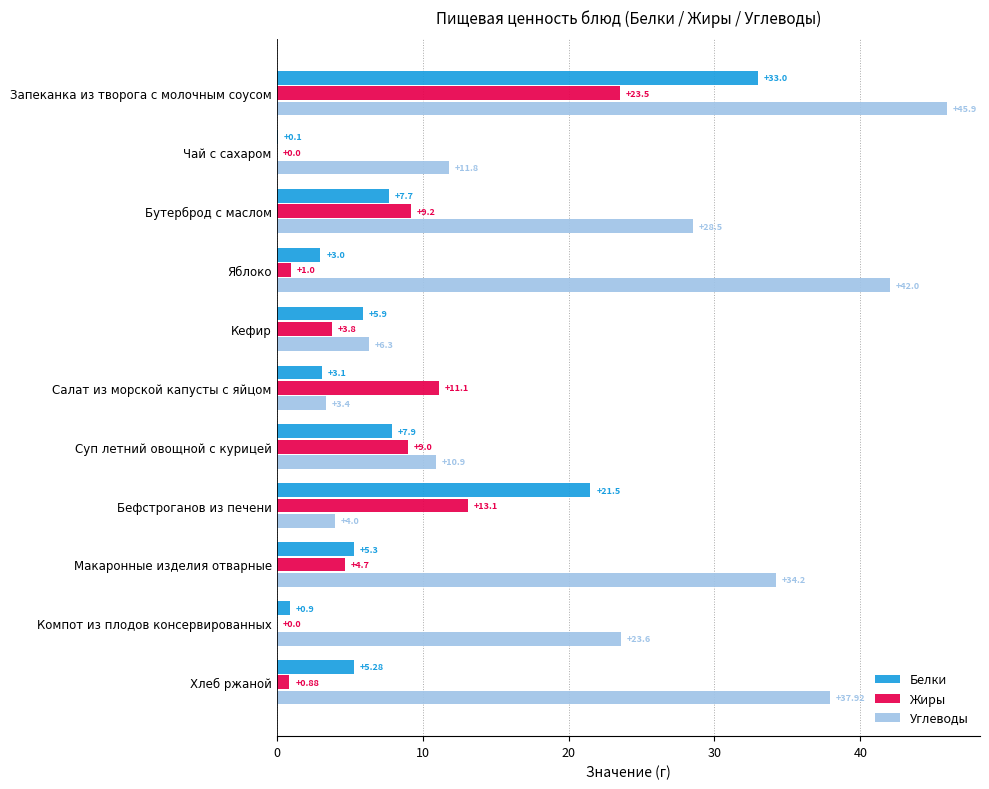

What are all the series names shown in the legend?

Белки, Жиры, Углеводы